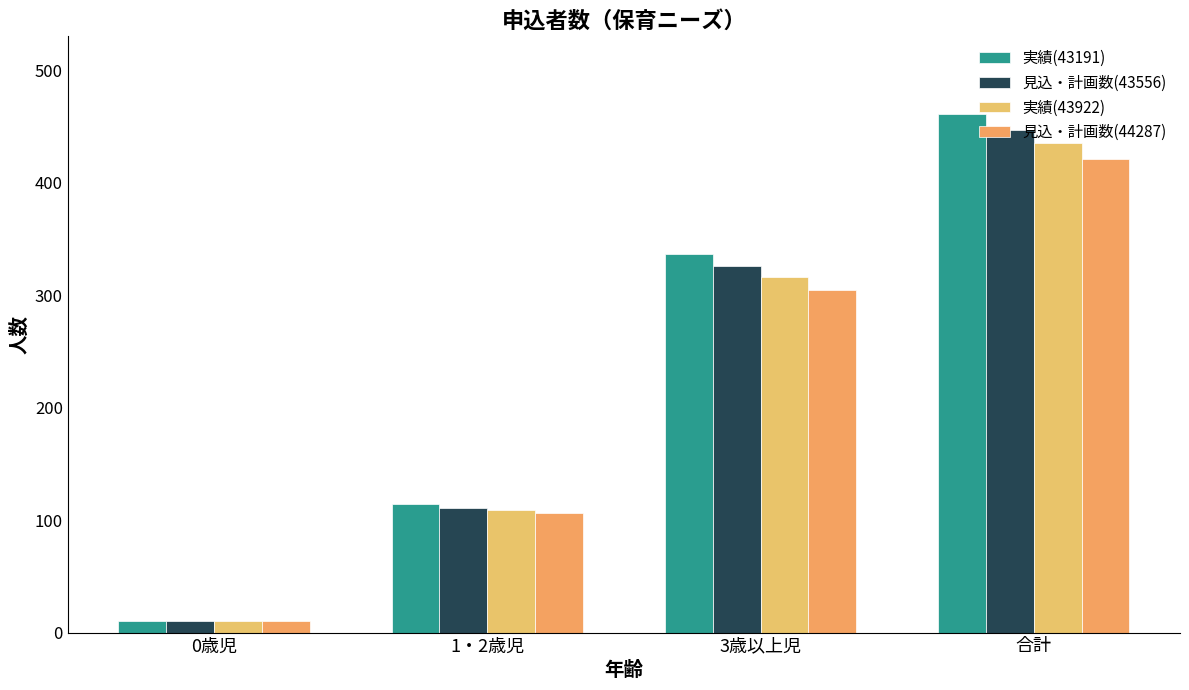

True or false: 実績(43191) has a value of 337 at 3歳以上児.

True